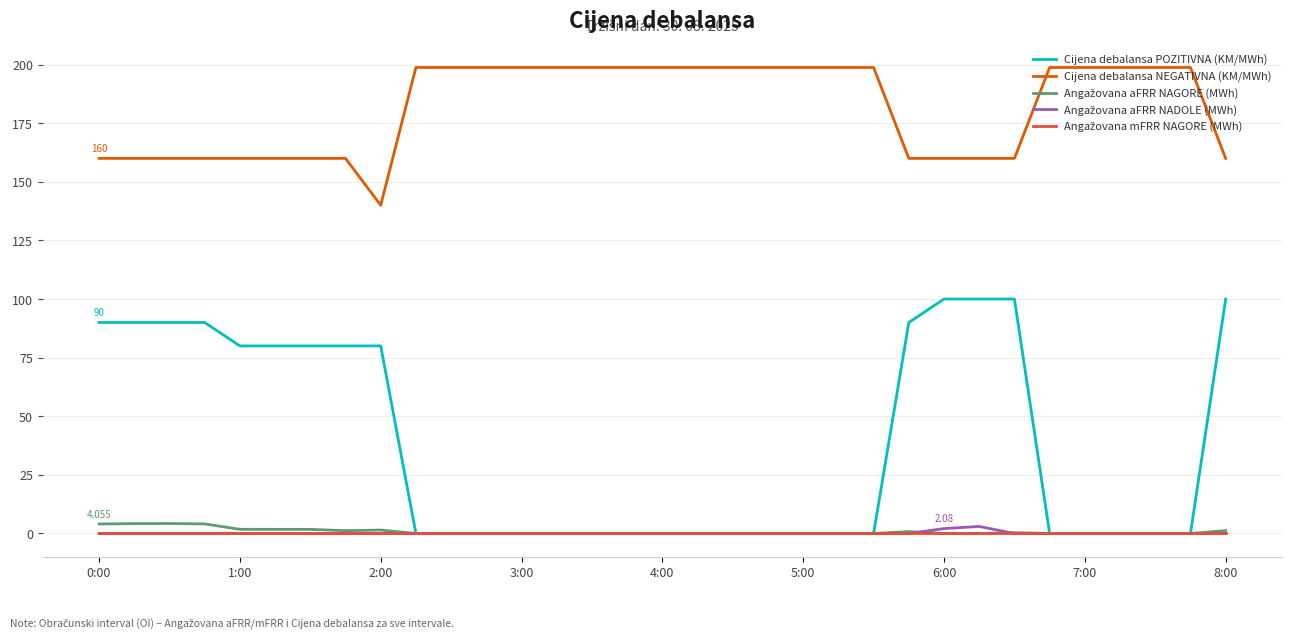

Which series has the largest total across all categories?

Cijena debalansa NEGATIVNA (KM/MWh)